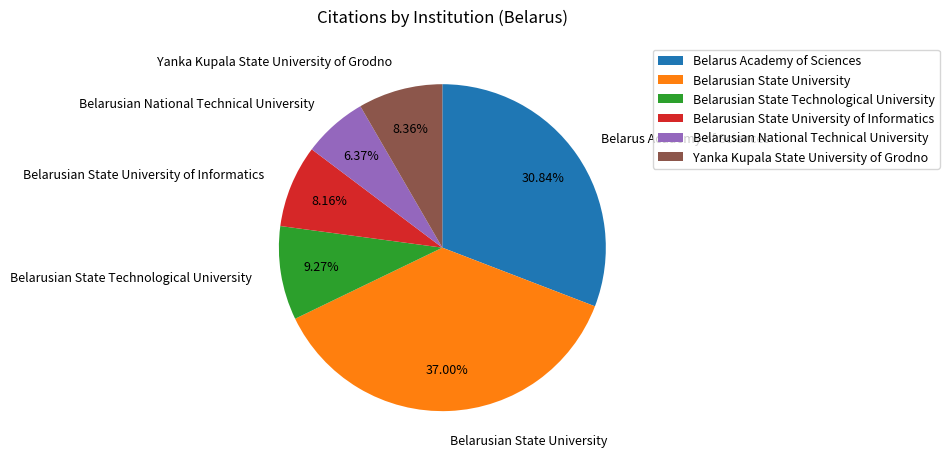

True or false: Belarusian State Technological University accounts for 9% of the total.

True